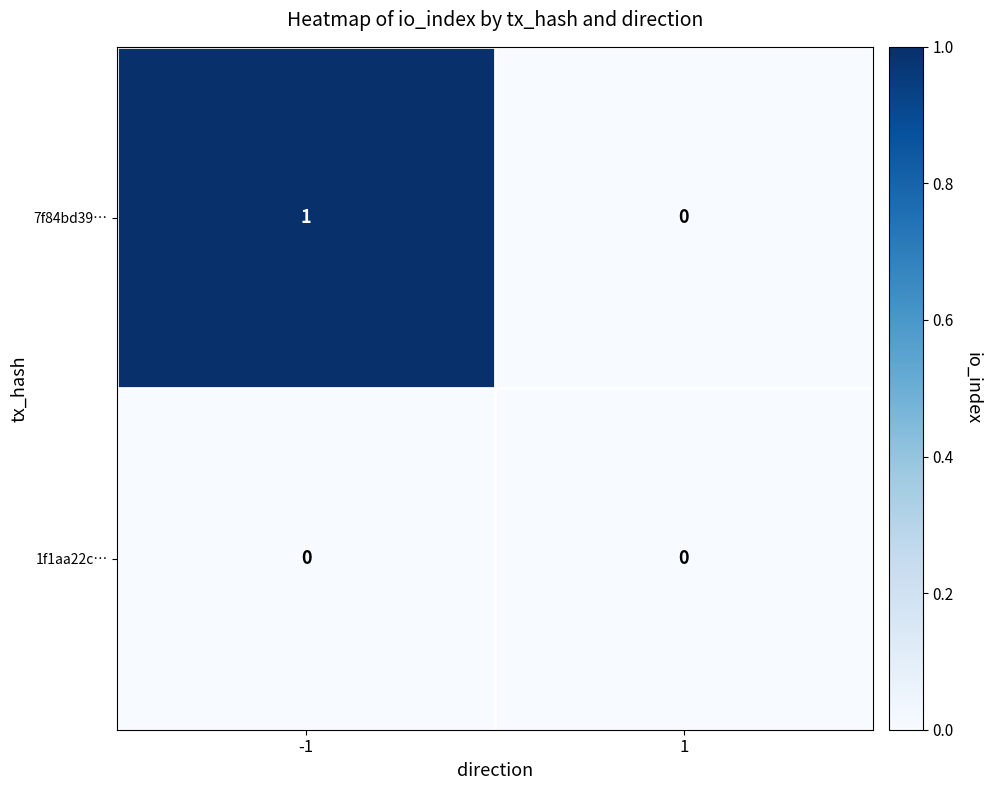

At which category is the sum across all series the highest?

-1